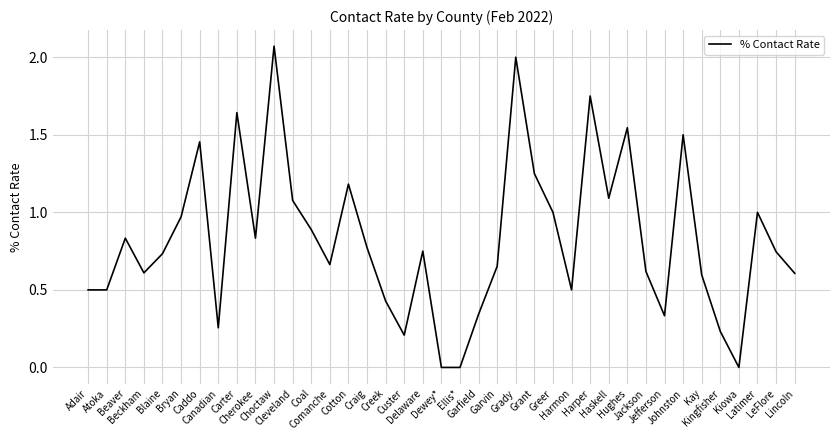

Reading right to left, what are all the values shown in this chart?

Lincoln=0.6	LeFlore=0.7	Latimer=1.0	Kiowa=0.0	Kingfisher=0.2	Kay=0.6	Johnston=1.5	Jefferson=0.3	Jackson=0.6	Hughes=1.5	Haskell=1.1	Harper=1.8	Harmon=0.5	Greer=1.0	Grant=1.2	Grady=2.0	Garvin=0.7	Garfield=0.3	Ellis*=0.0	Dewey*=0.0	Delaware=0.8	Custer=0.2	Creek=0.4	Craig=0.8	Cotton=1.2	Comanche=0.7	Coal=0.9	Cleveland=1.1	Choctaw=2.1	Cherokee=0.8	Carter=1.6	Canadian=0.3	Caddo=1.5	Bryan=1.0	Blaine=0.7	Beckham=0.6	Beaver=0.8	Atoka=0.5	Adair=0.5